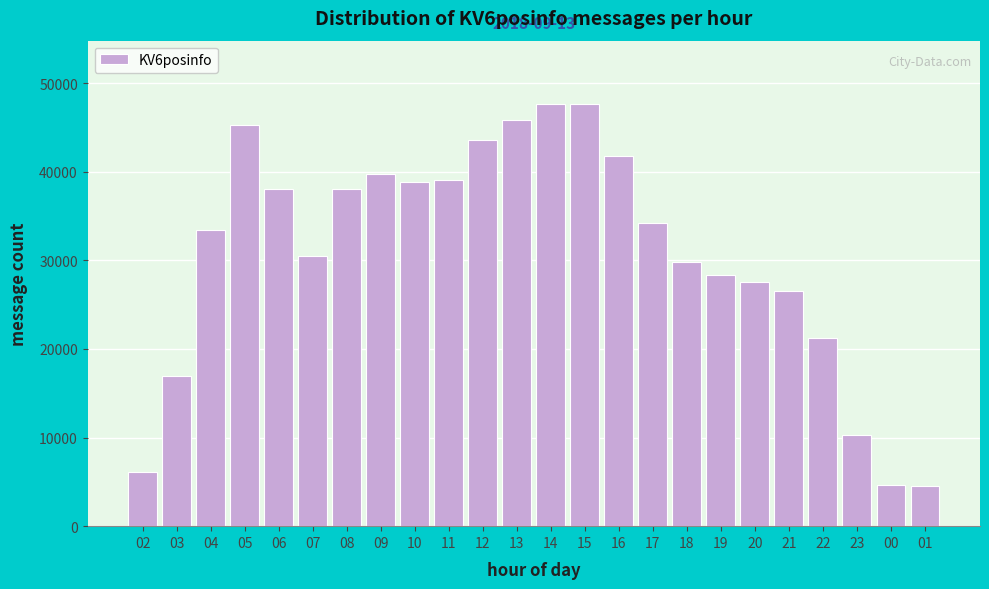

What is the sum of the values at 10 and 23?

49069